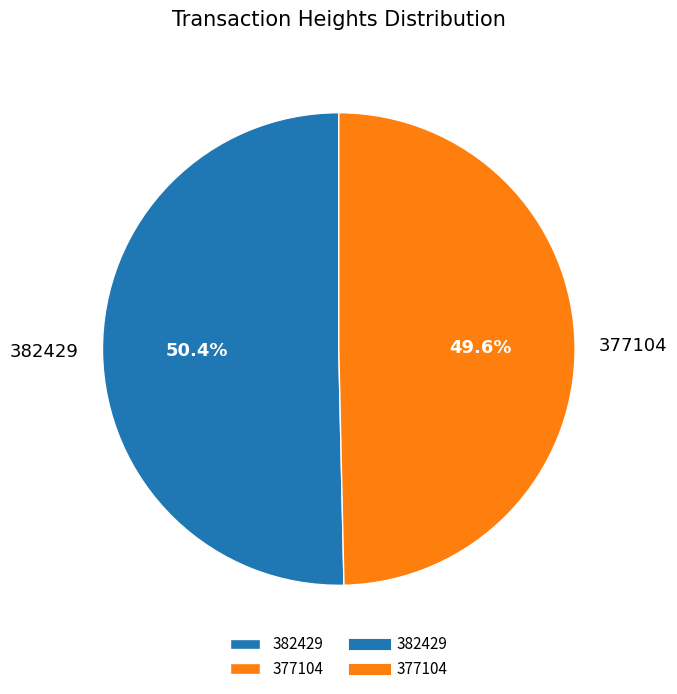

How many slices are in this pie chart?

2